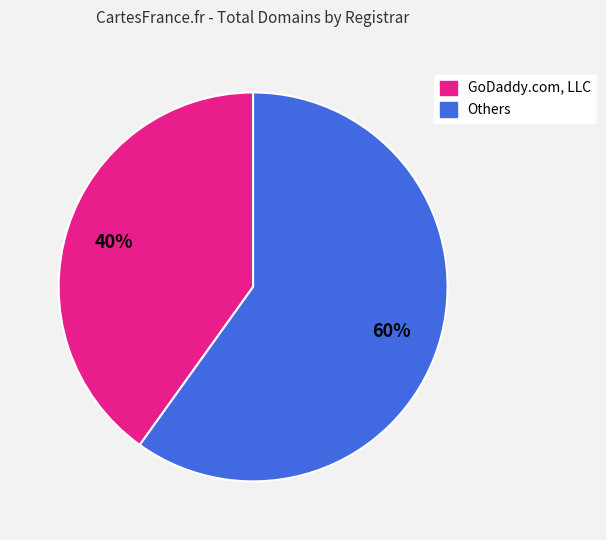

To the nearest percent, what is the difference between the largest and smallest slice percentages?

20%